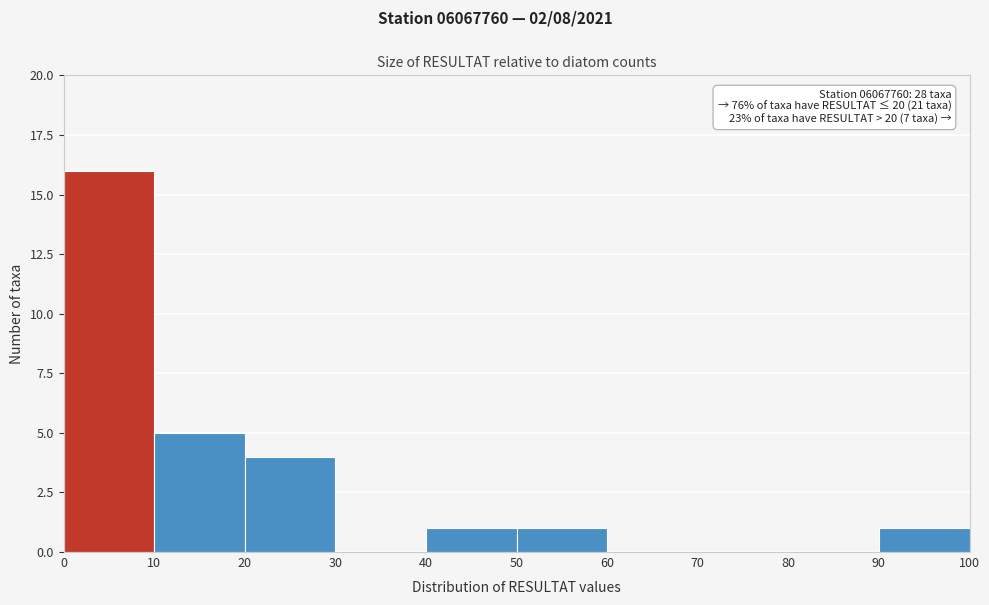

Which range on the x-axis has the tallest bar?

0 to 10